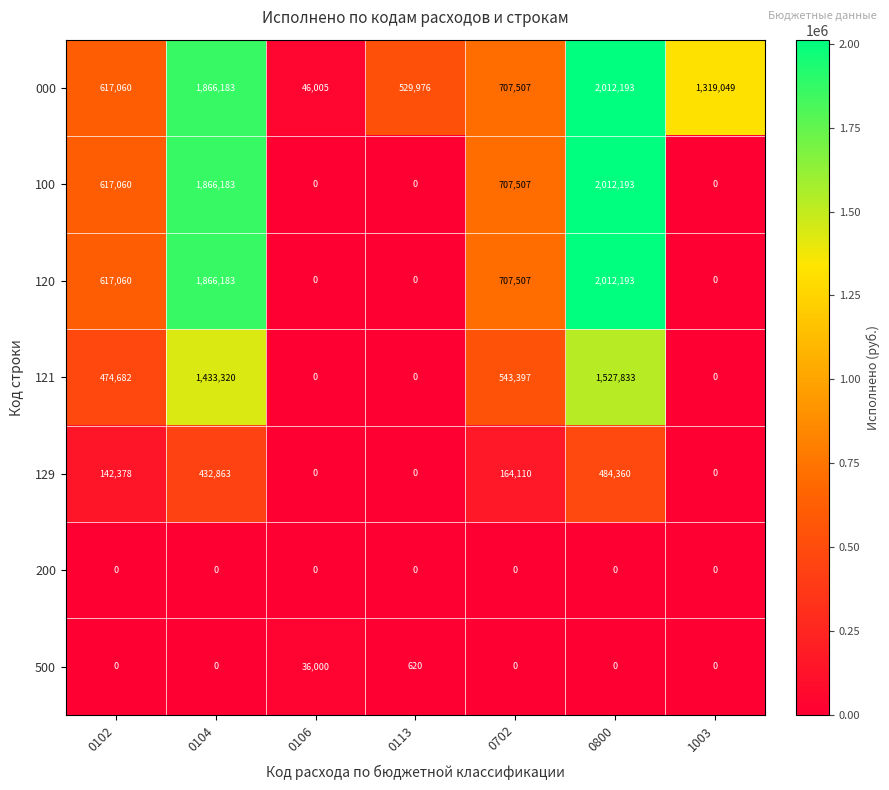

Read the 100 value at 0102.

617060